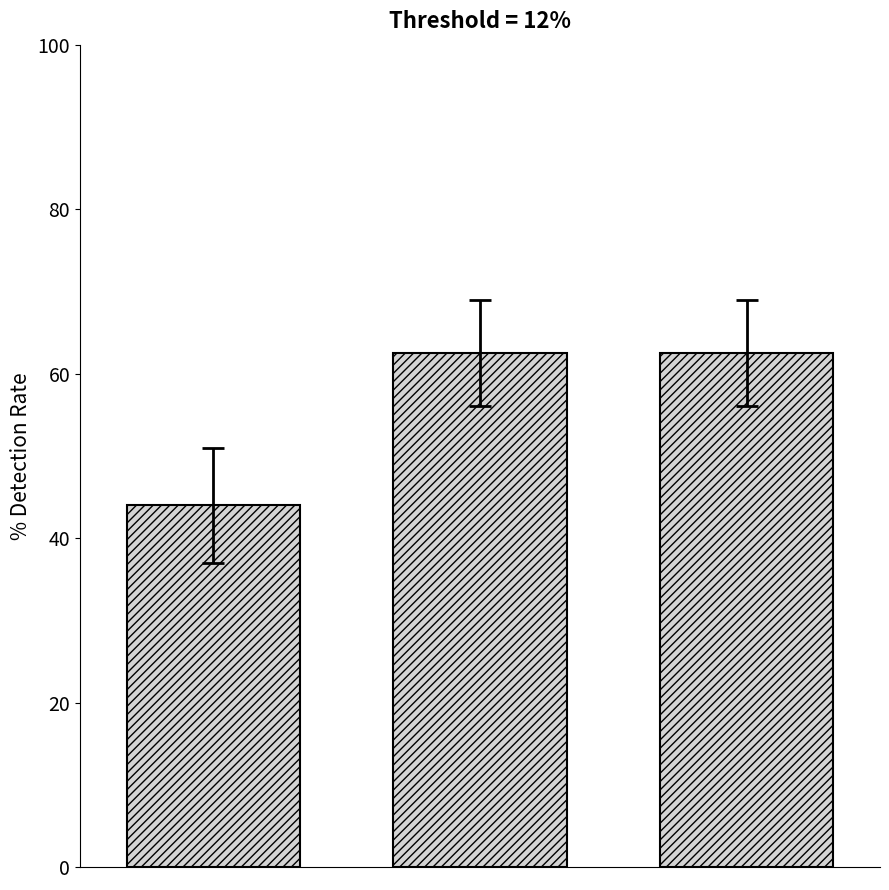

What is the maximum value shown in the chart?

62.5